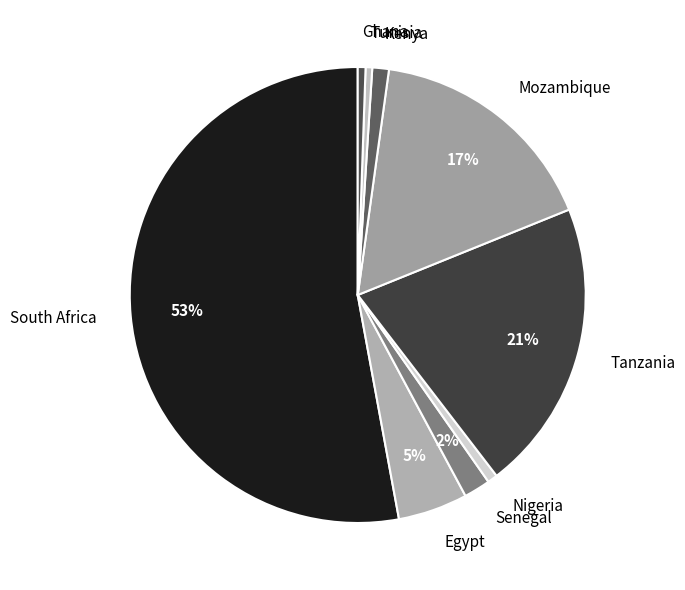

Count the number of slices in the pie.

9